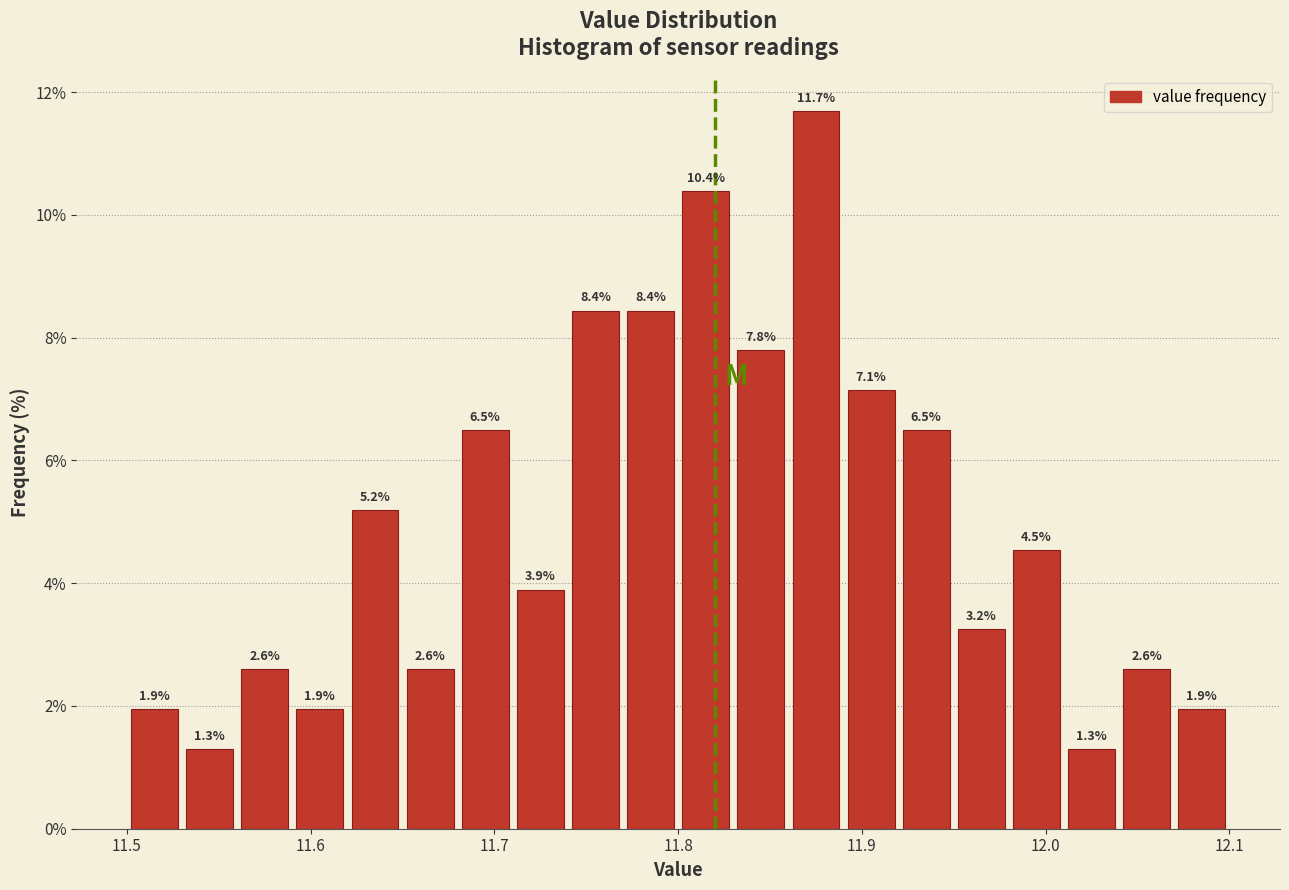

Read against the x-axis, roughly where is the centre of the tallest bar?

11.88